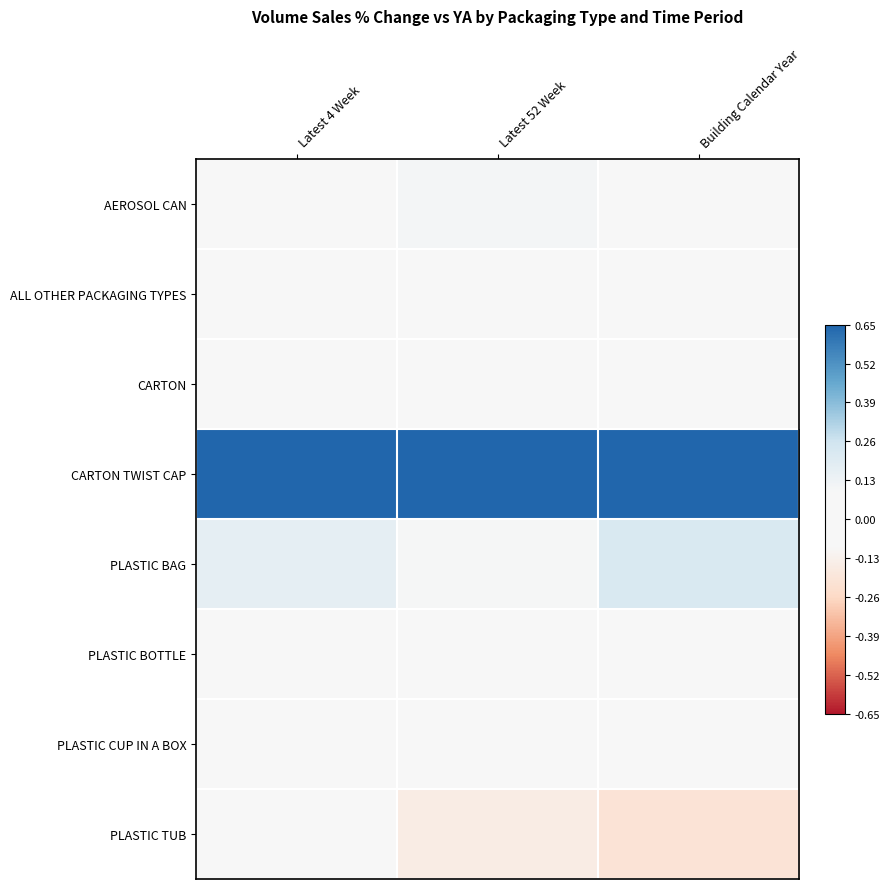

Reading left to right, what are all the values shown in this chart?

AEROSOL CAN: Latest 4 Week=0.0	Latest 52 Week=0.1	Building Calendar Year=0.0
ALL OTHER PACKAGING TYPES: Latest 4 Week=0.0	Latest 52 Week=0.1	Building Calendar Year=0.1
CARTON: Latest 4 Week=-0.0	Latest 52 Week=0.0	Building Calendar Year=0.0
CARTON TWIST CAP: Latest 4 Week=1.5	Latest 52 Week=1.2	Building Calendar Year=1.5
PLASTIC BAG: Latest 4 Week=0.2	Latest 52 Week=0.1	Building Calendar Year=0.2
PLASTIC BOTTLE: Latest 4 Week=0.0	Latest 52 Week=0.0	Building Calendar Year=0.0
PLASTIC CUP IN A BOX: Latest 4 Week=-0.0	Latest 52 Week=0.0	Building Calendar Year=-0.1
PLASTIC TUB: Latest 4 Week=-0.1	Latest 52 Week=-0.2	Building Calendar Year=-0.2